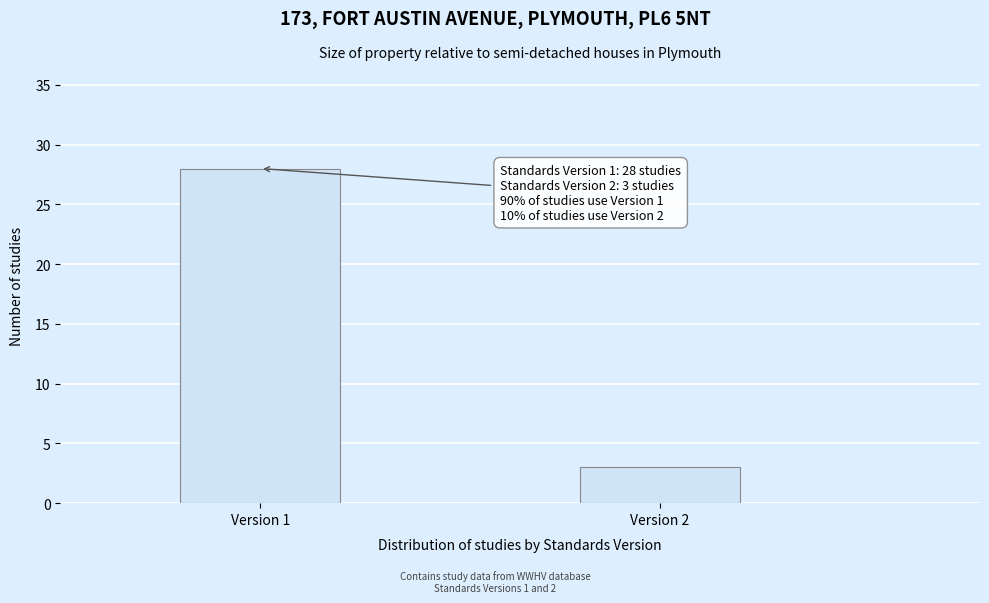

Reading left to right, transcribe all the data shown in this chart.

Version 1=28	Version 2=3